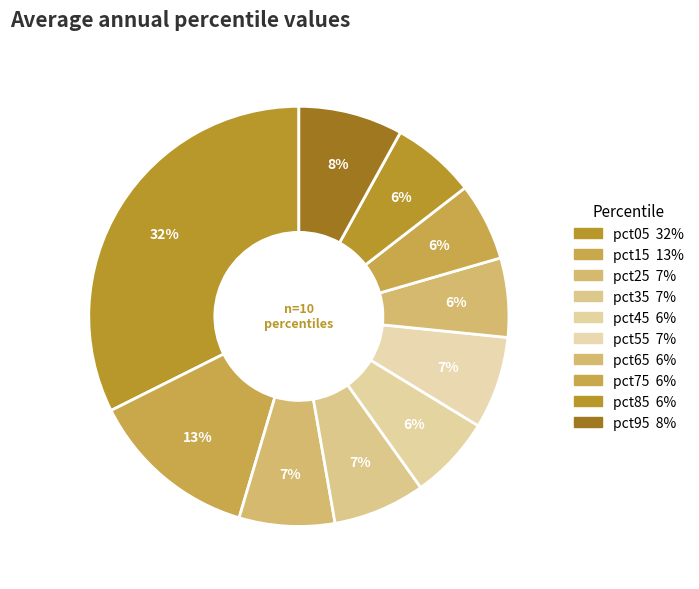

How many segments does this pie chart have?

10